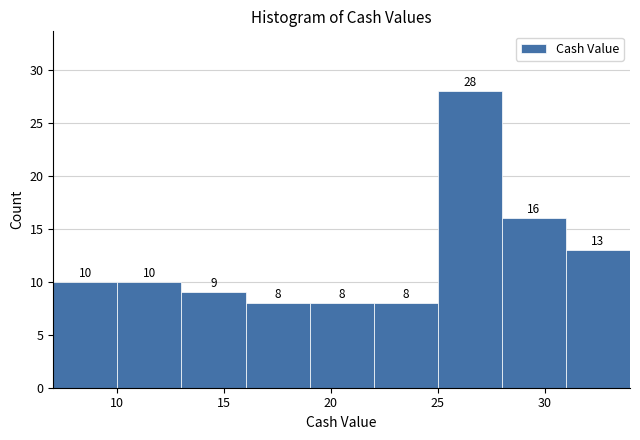

Reading left to right, transcribe this chart: for each bar, give the range it covers on the x-axis and its height.

7 to 10: 10
10 to 13: 10
13 to 16: 9
16 to 19: 8
19 to 22: 8
22 to 25: 8
25 to 28: 28
28 to 31: 16
31 to 34: 13